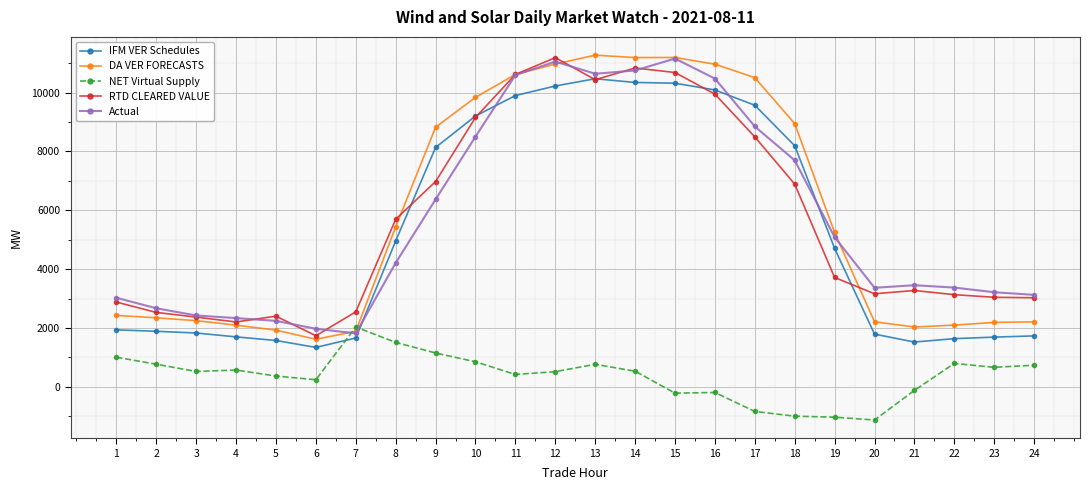

True or false: DA VER FORECASTS has more than 1 interior local peaks.

True